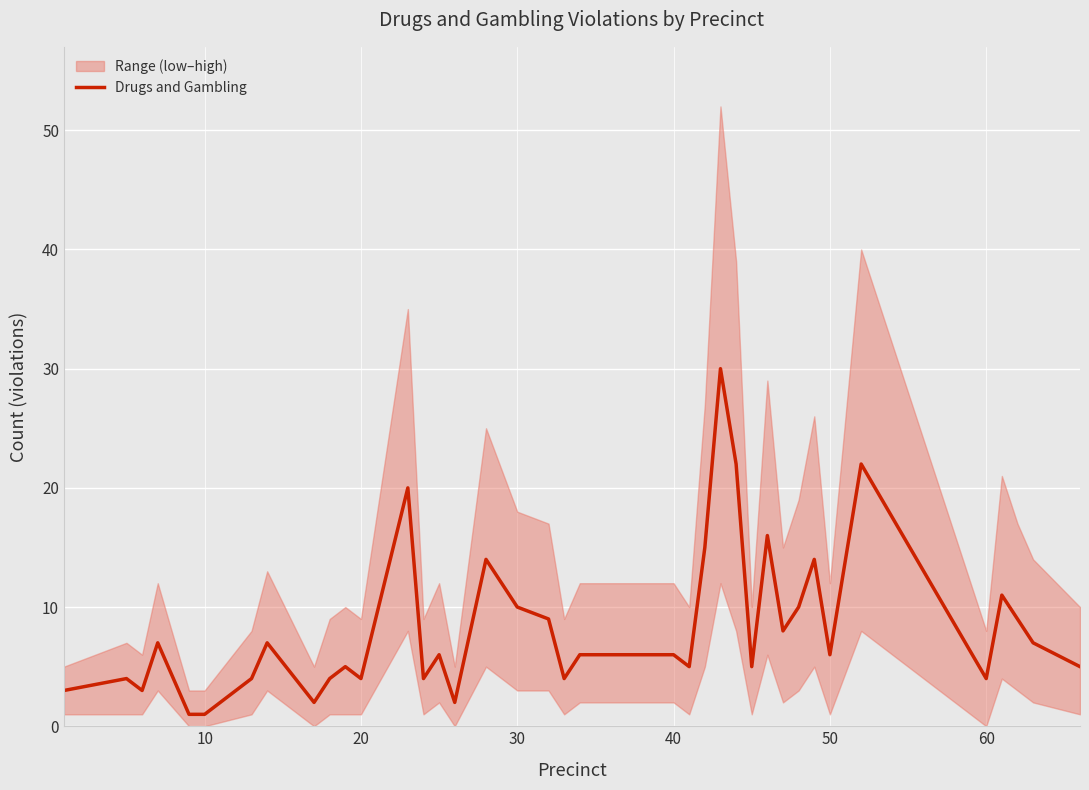

The value of Drugs and Gambling at 30 is 5. True or false?

False